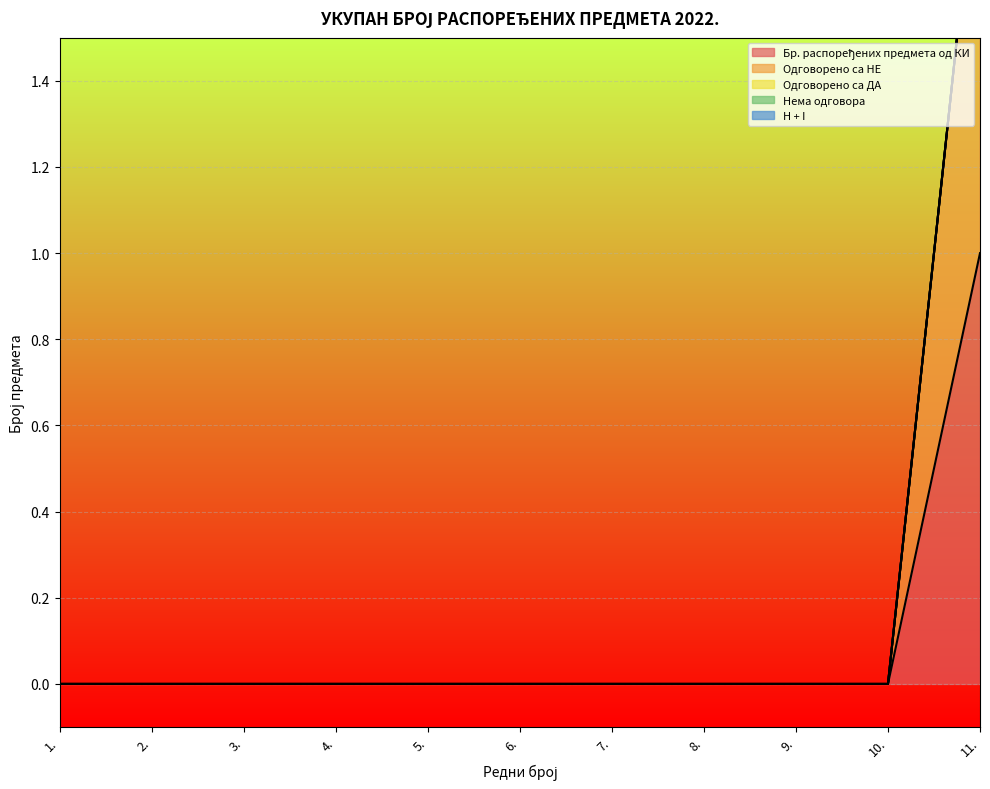

True or false: Одговорено са НЕ and Бр. распоређених предмета од КИ intersect in this chart.

False